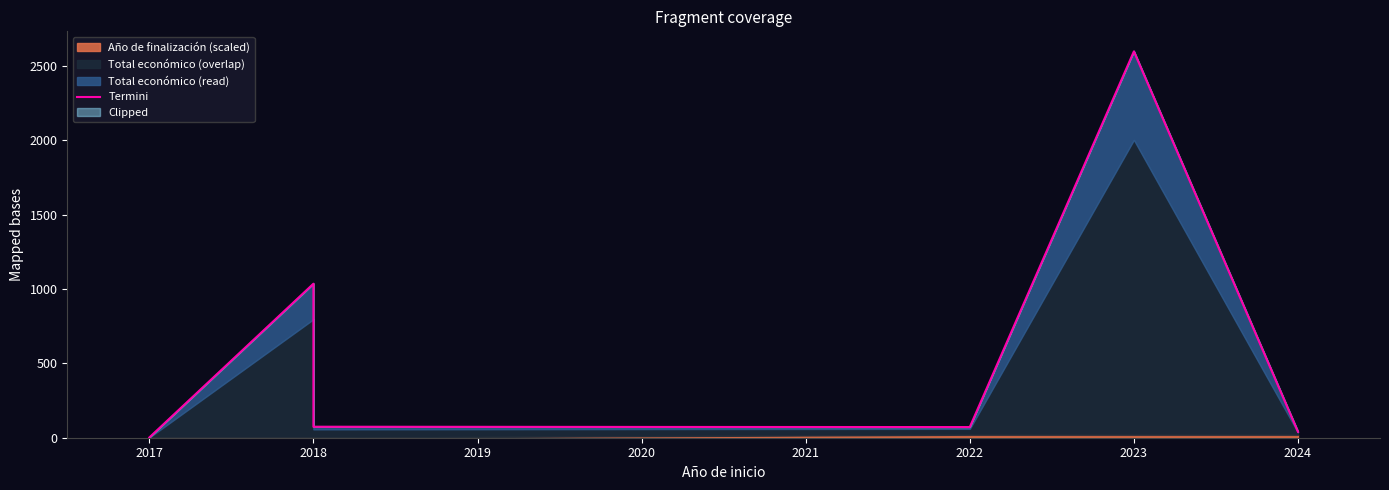

Does the chart display data point markers on the line(s)?

No